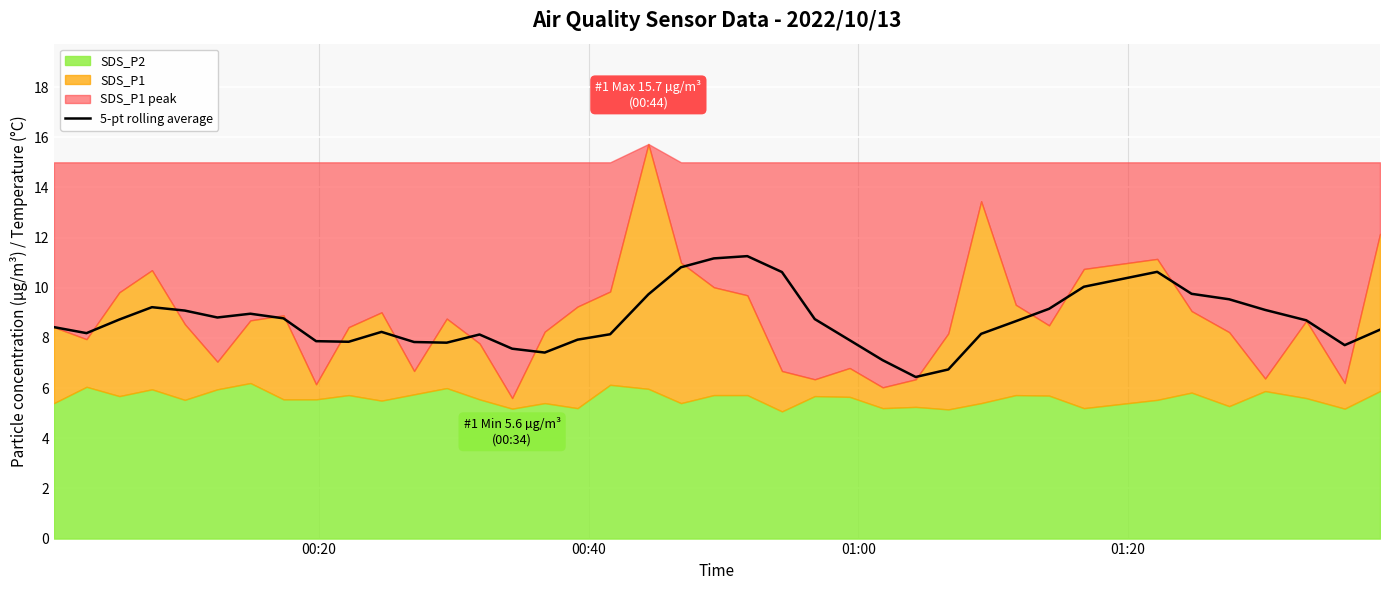

Which has a higher value, 35 or 29?

35